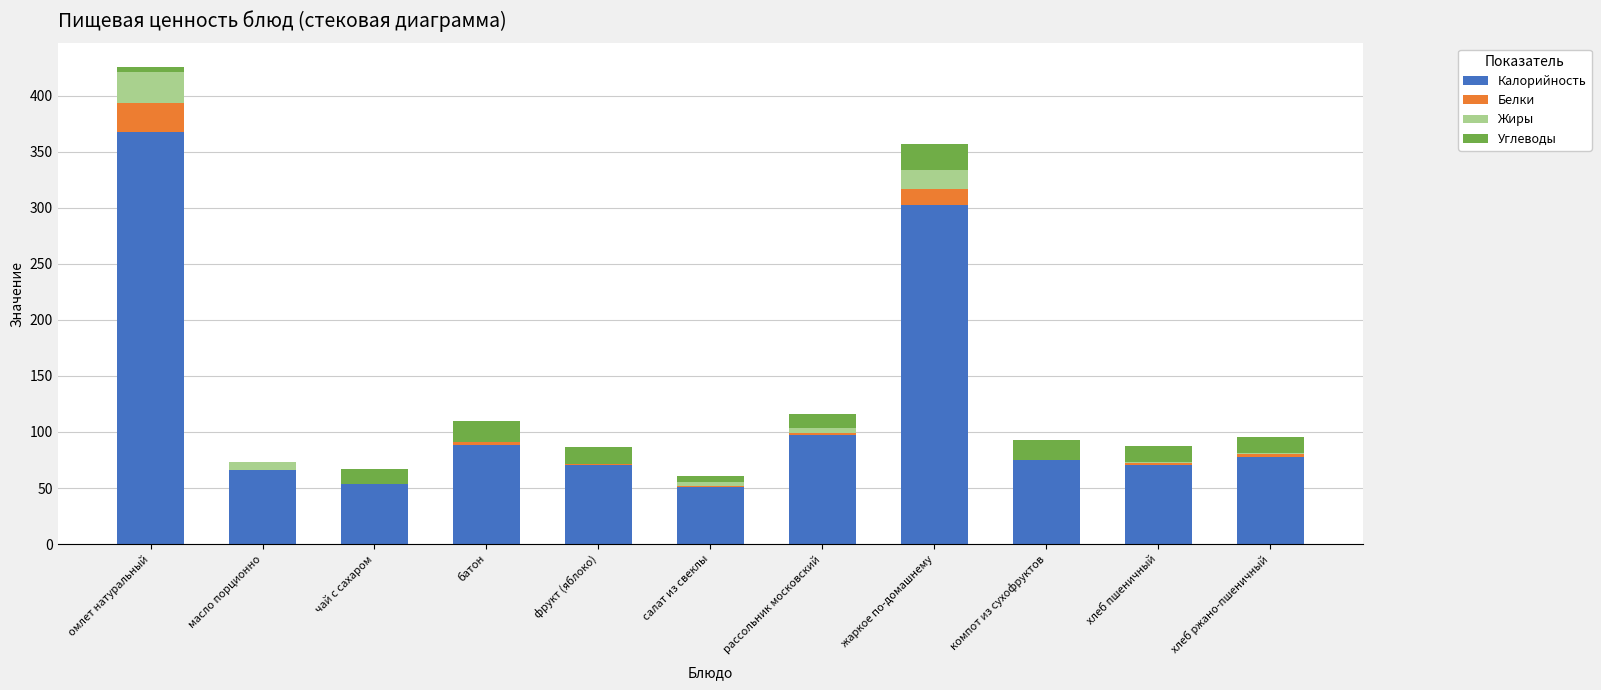

At which category is the sum across all series the highest?

омлет натуральный